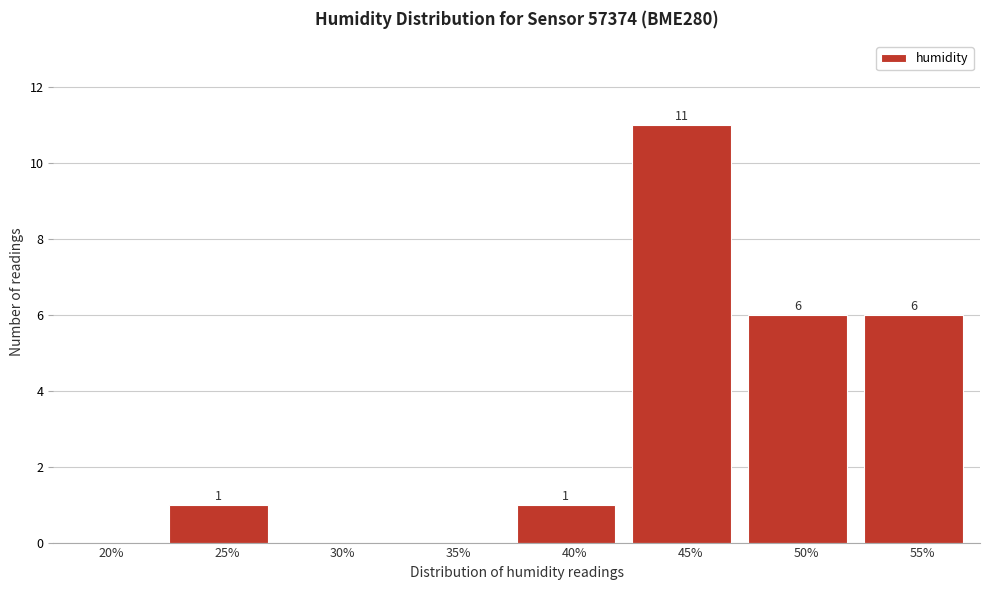

Reading left to right, extract all data points from this chart.

20%=0	25%=1	30%=0	35%=0	40%=1	45%=11	50%=6	55%=6